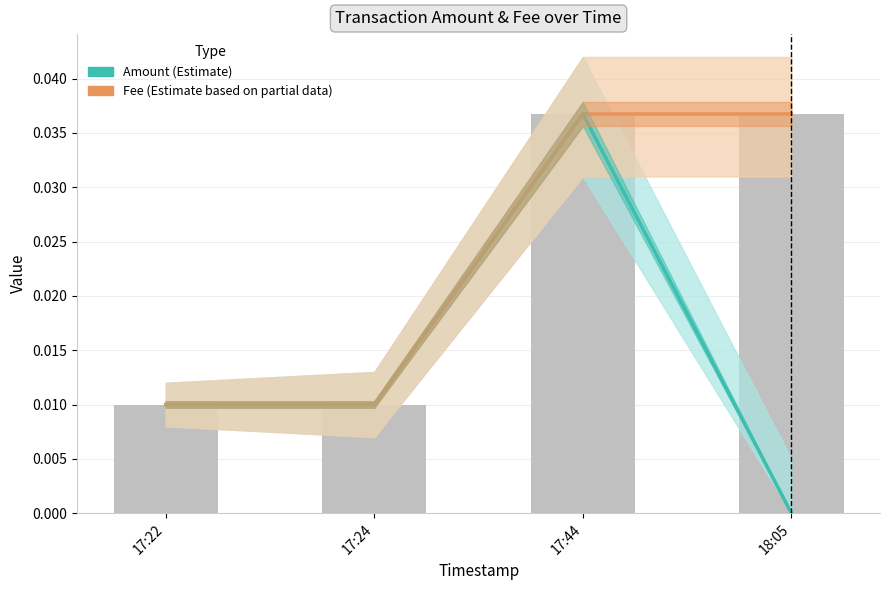

Which has a higher value, 17:22 or 17:44?

17:44